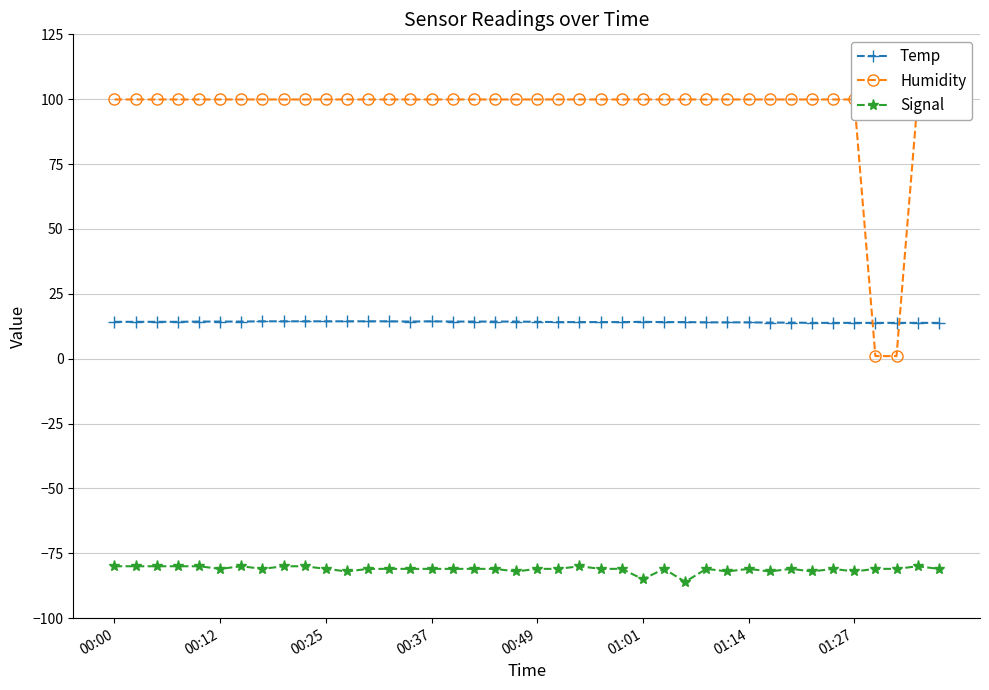

What is the lowest value of the Signal series?

-86.0